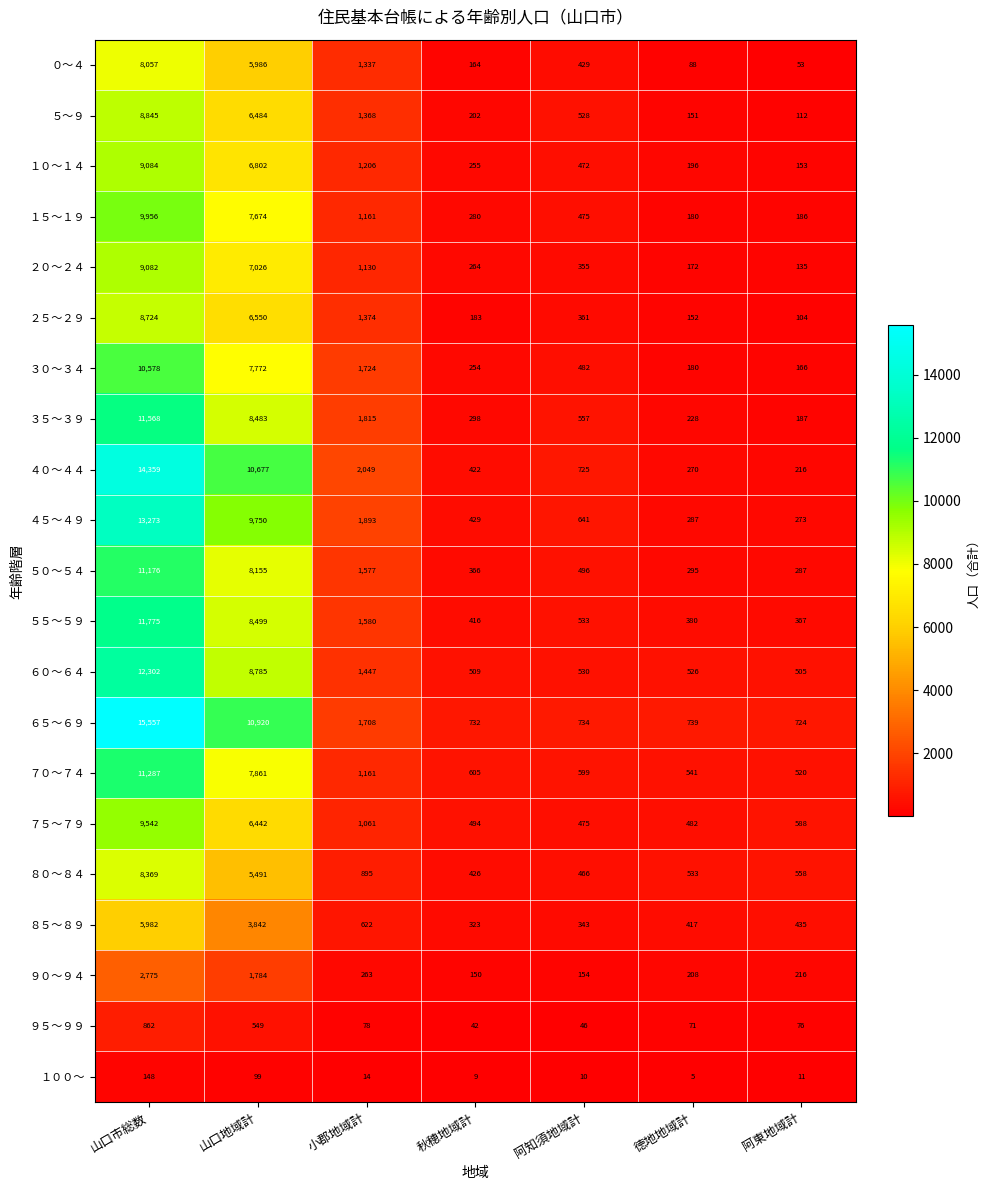

At which category does the chart reach its peak across all series?

山口市総数